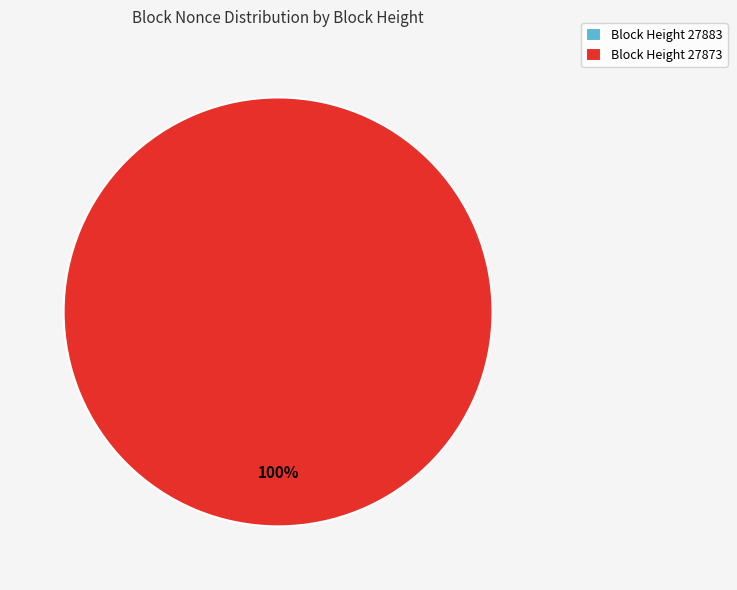

How much of the chart is everything except 27883?

100.0%